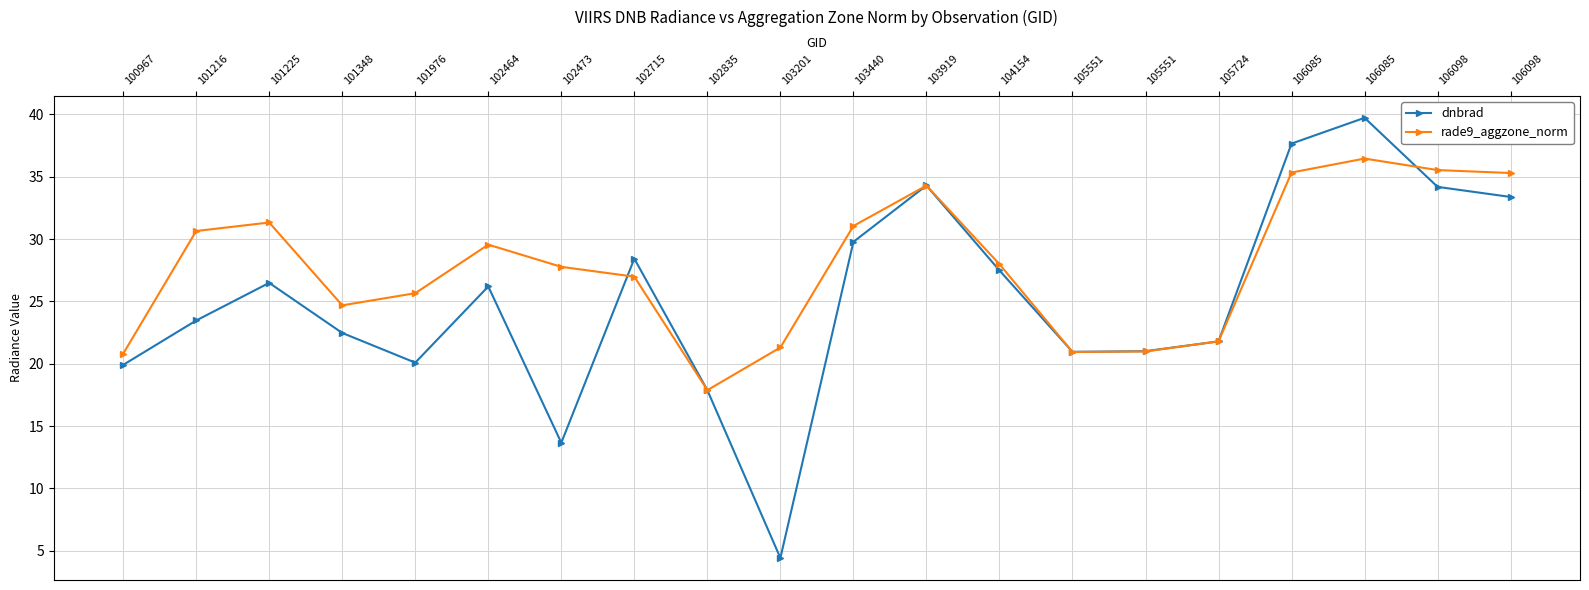

True or false: dnbrad and rade9_aggzone_norm cross at least once.

True